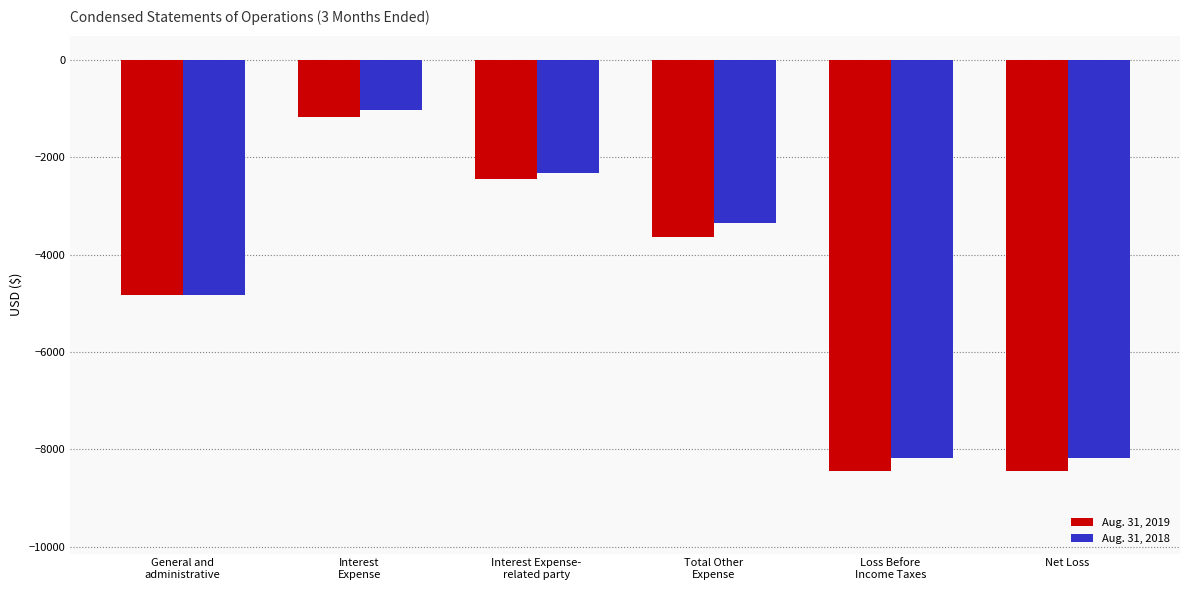

How many bars are there in each group?

2